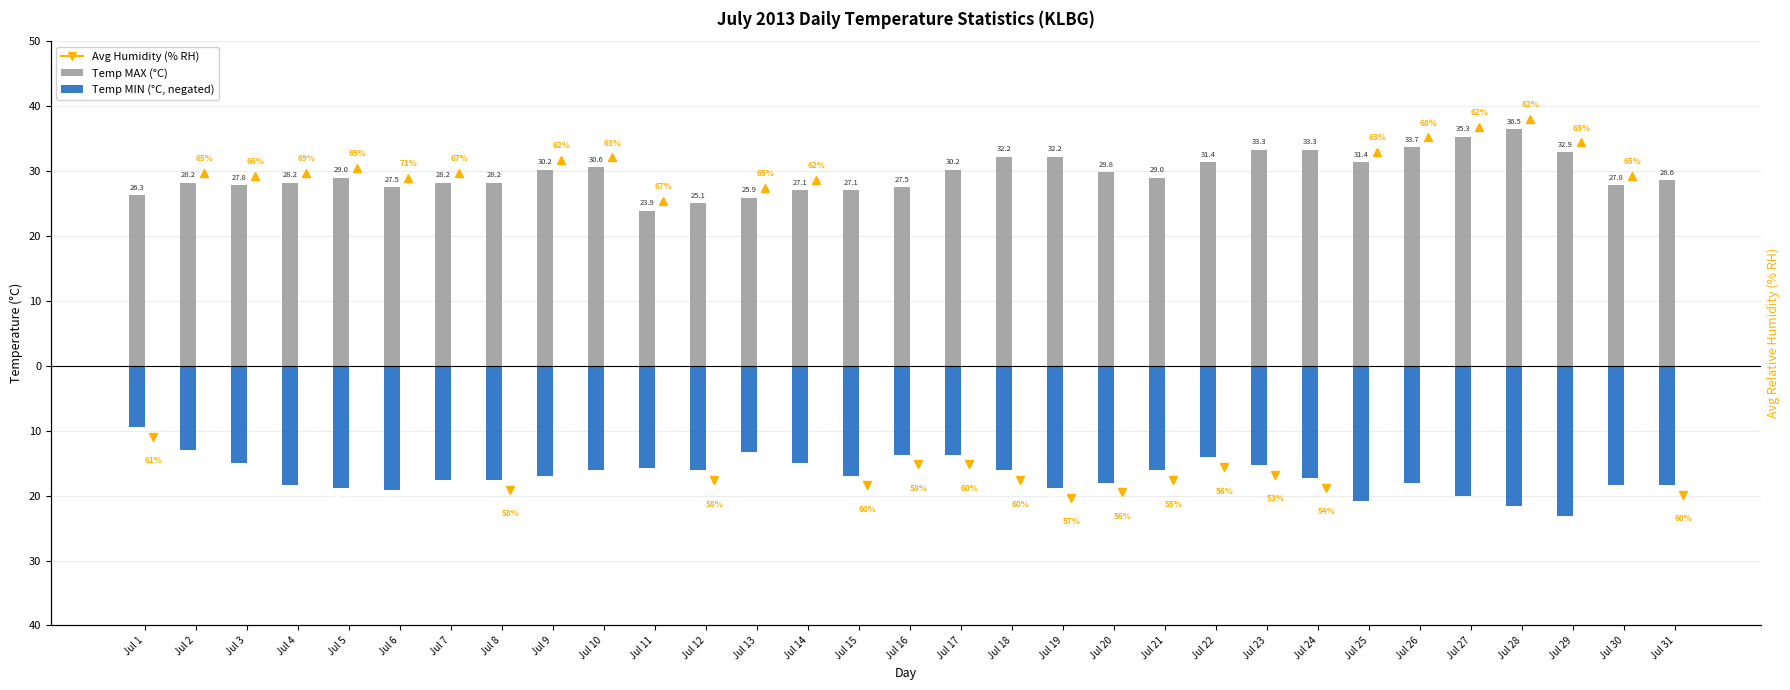

How many bars are there in total?

62